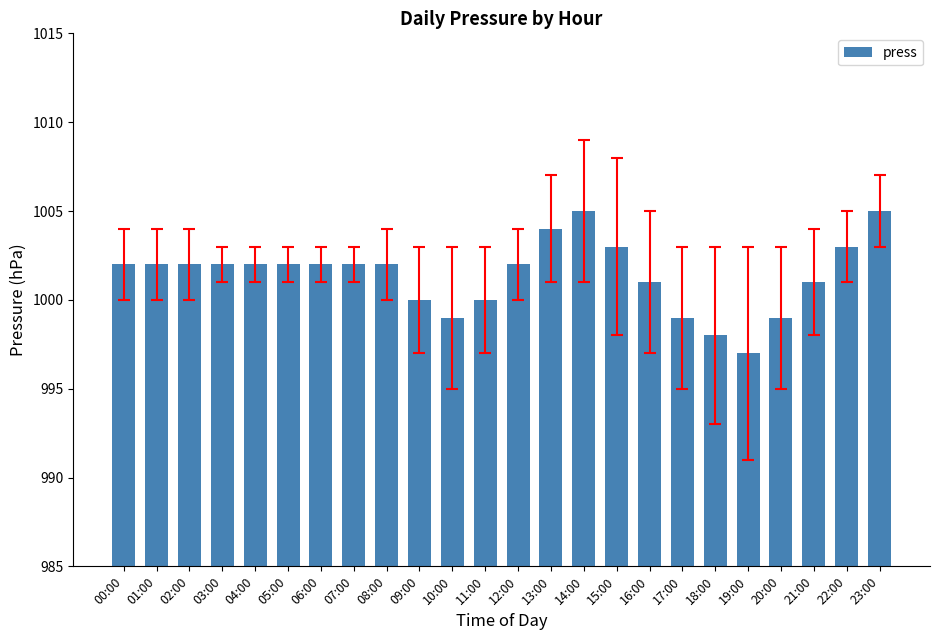

What is the difference between the maximum and minimum values?

8